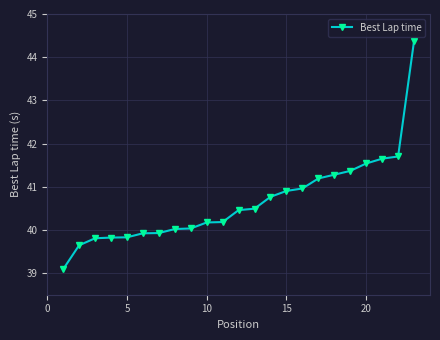

Does the chart display data point markers on the line(s)?

Yes